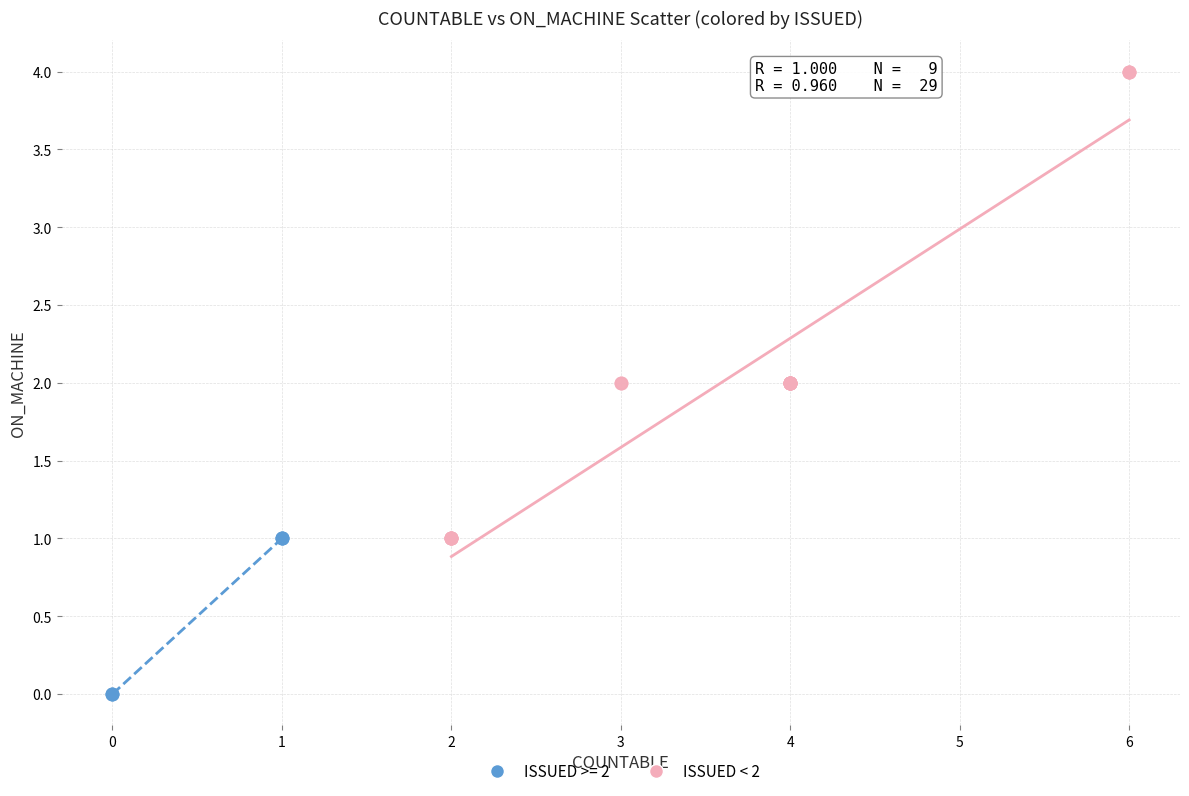

Which series contains the highest Y value?

ISSUED < 2